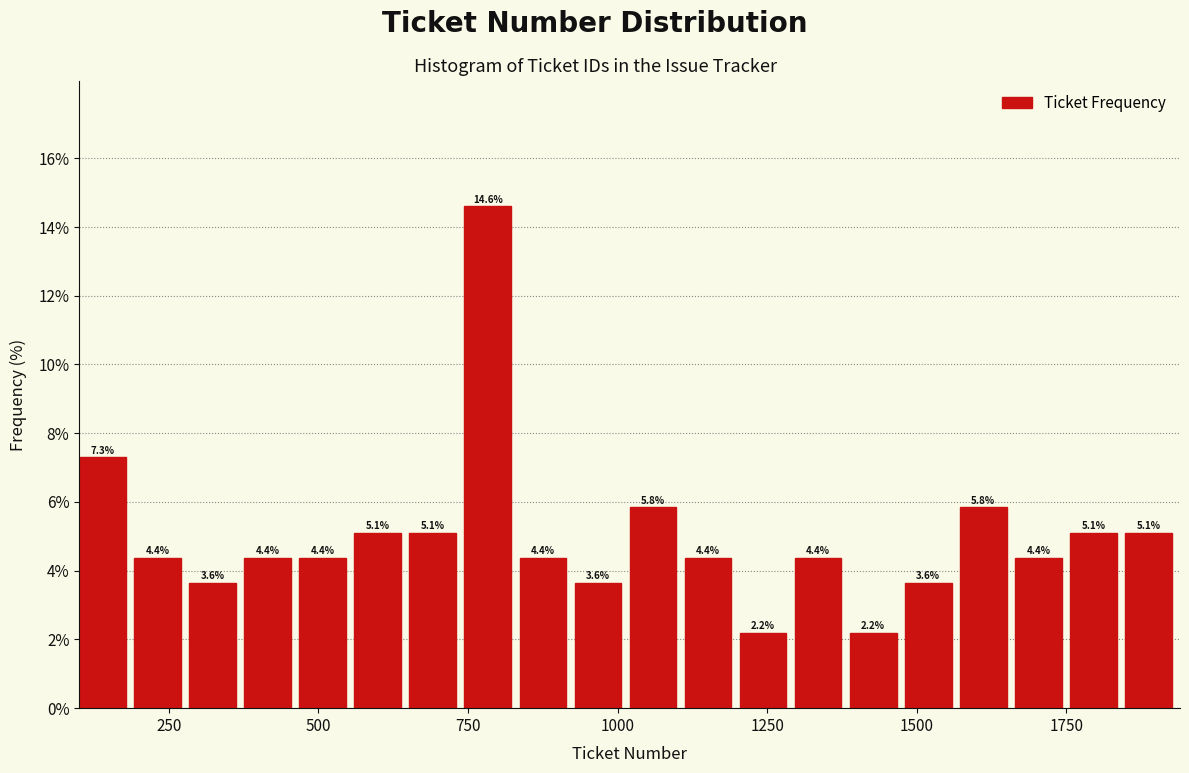

Read against the x-axis, roughly where is the centre of the tallest bar?

800